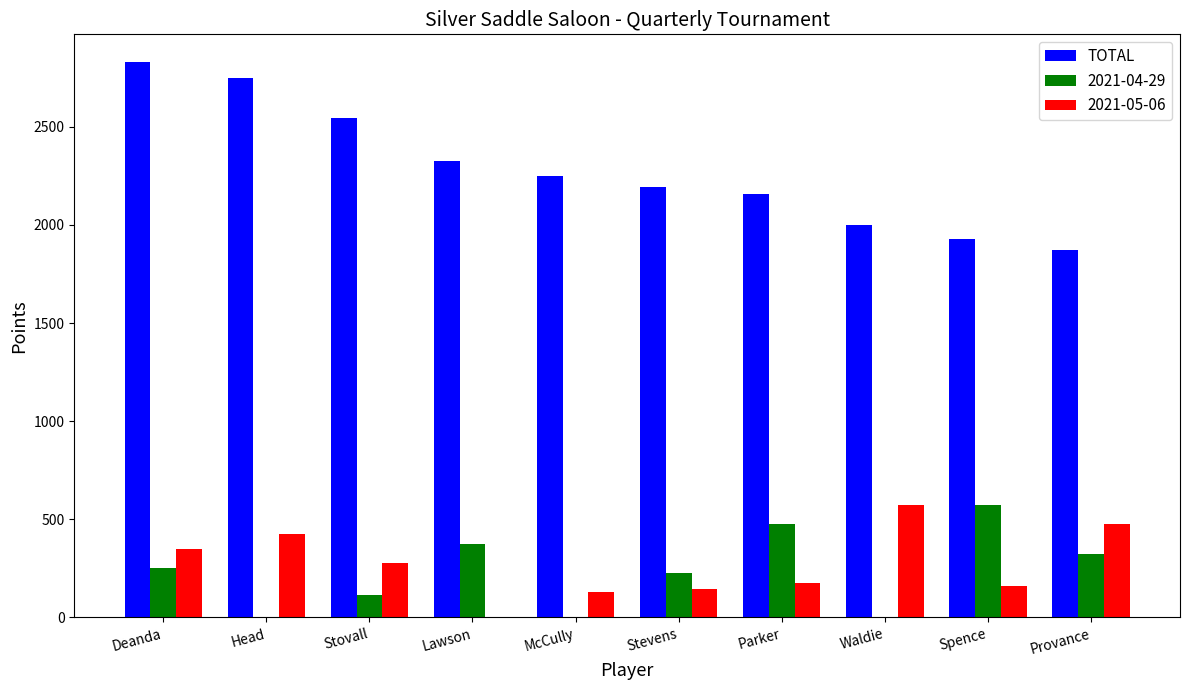

Reading right to left, what are all the values shown in this chart?

TOTAL: Provance=1870	Spence=1930	Waldie=2000	Parker=2160	Stevens=2195	McCully=2250	Lawson=2325	Stovall=2545	Head=2750	Deanda=2830
2021-04-29: Provance=325	Spence=575	Waldie=0	Parker=475	Stevens=225	McCully=0	Lawson=375	Stovall=115	Head=0	Deanda=250
2021-05-06: Provance=475	Spence=160	Waldie=575	Parker=175	Stevens=145	McCully=130	Lawson=0	Stovall=275	Head=425	Deanda=350